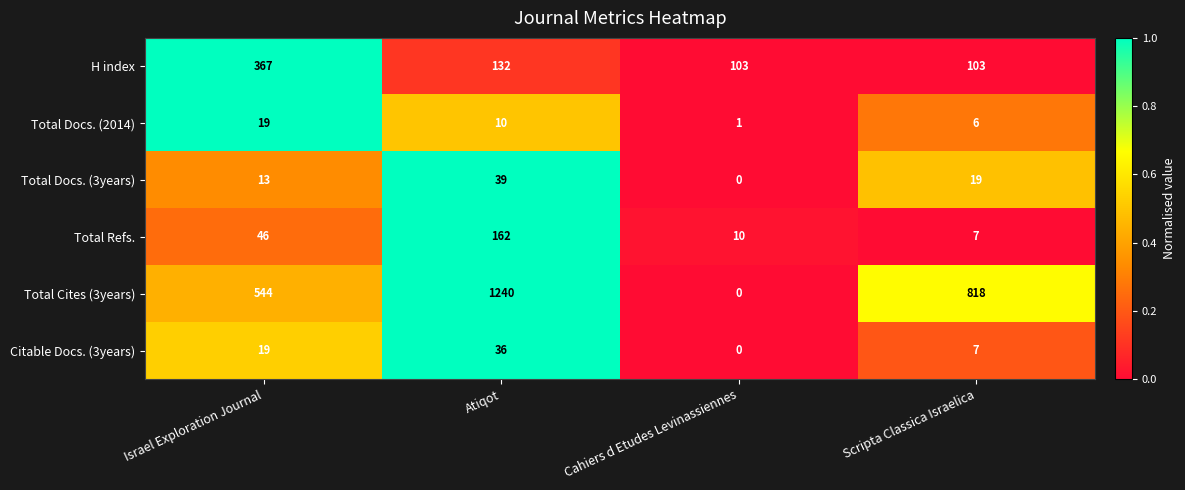

Which series has the largest total across all categories?

Total Cites (3years)